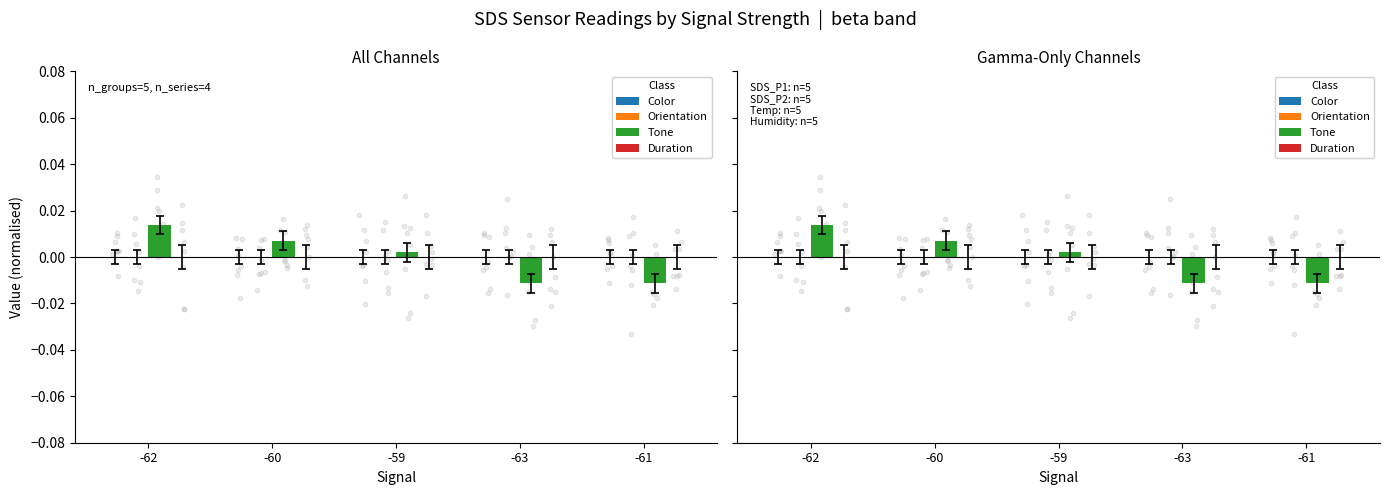

What are all the series names shown in the legend?

Color, Orientation, Tone, Duration